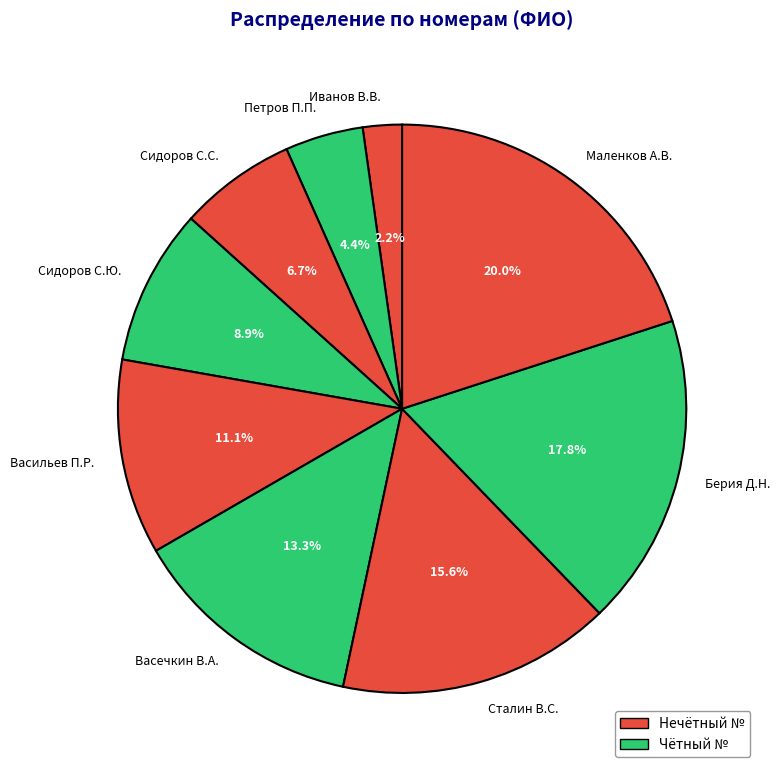

Is it true that Васильев П.Р. is 11% of the pie?

True